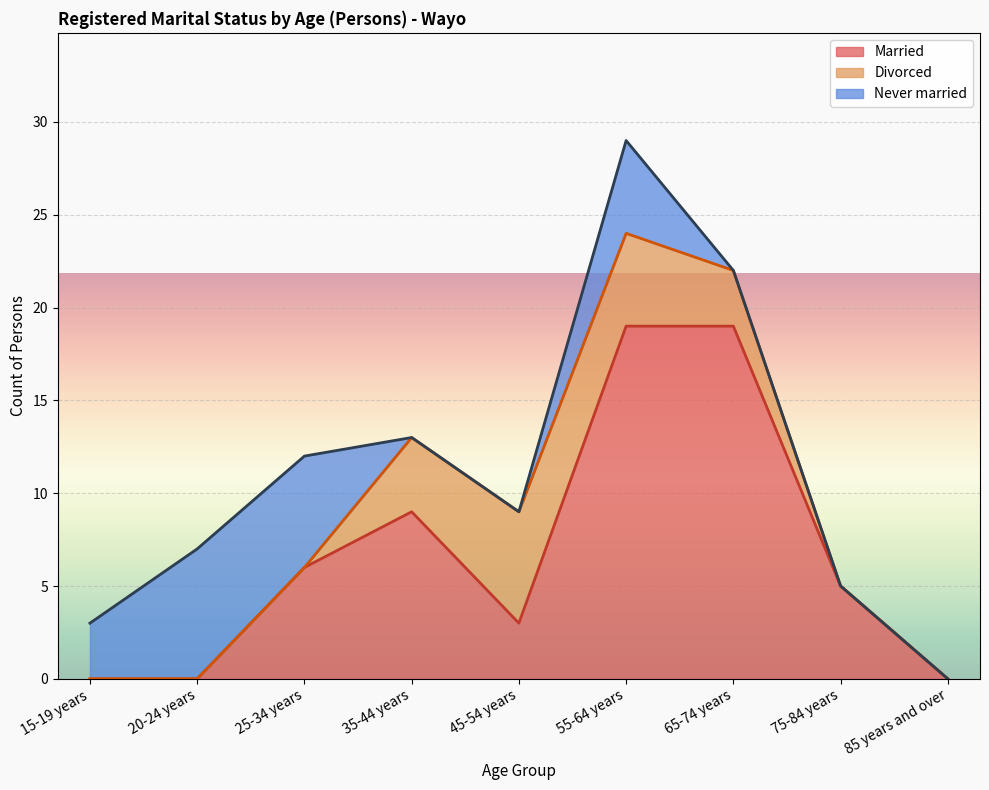

Read the Never married value at 55-64 years.

5